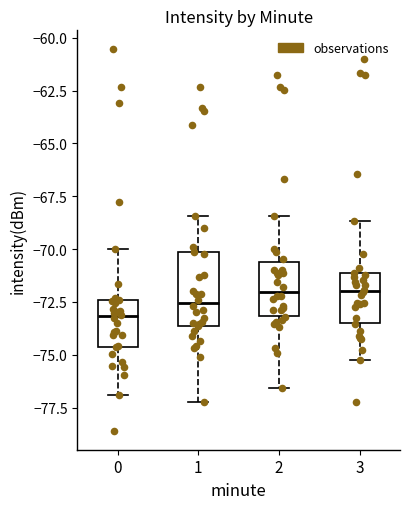

Where does the lower whisker of the box at x = 1 end on the y-axis? The values are not printed on the chart, so give them approximately, as read against the axis.

-77.0